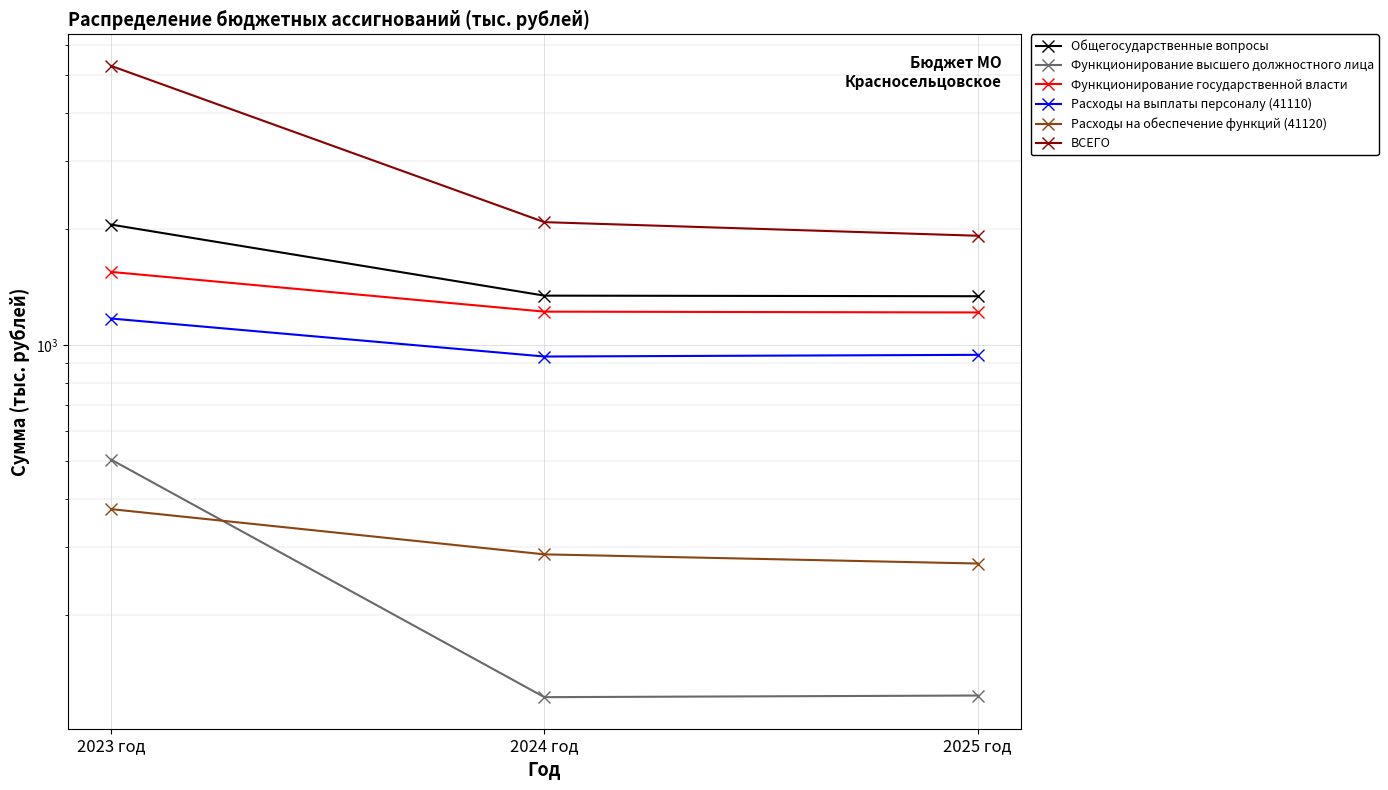

What is the greatest value displayed?

5293.6